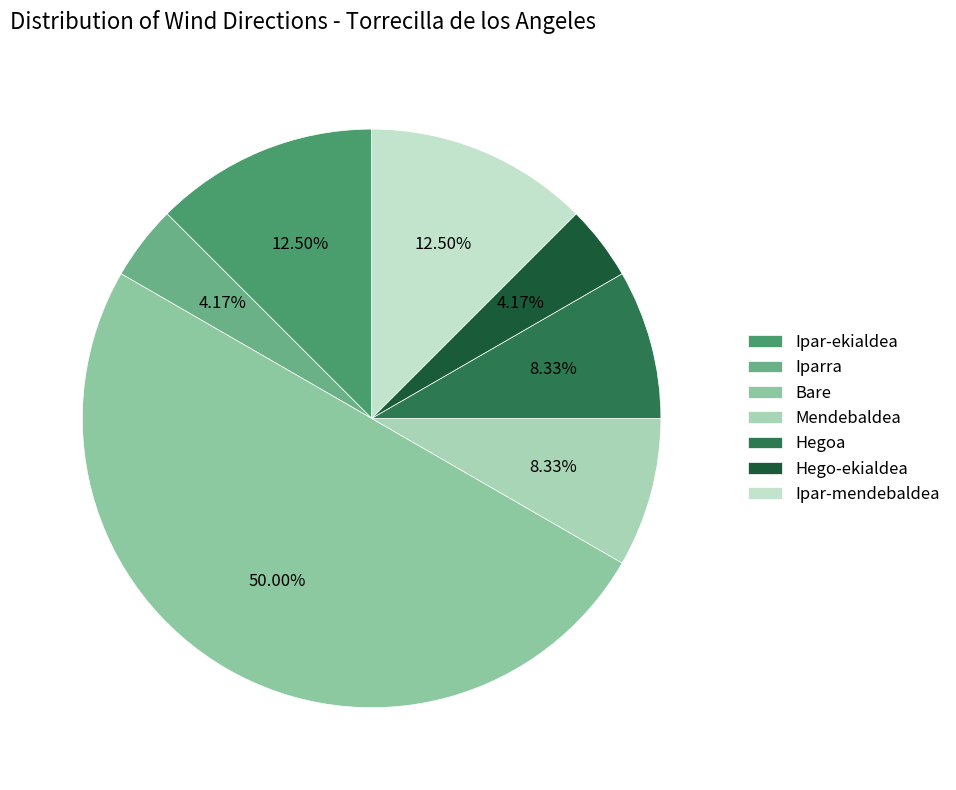

To the nearest percent, what is the average slice percentage?

14%